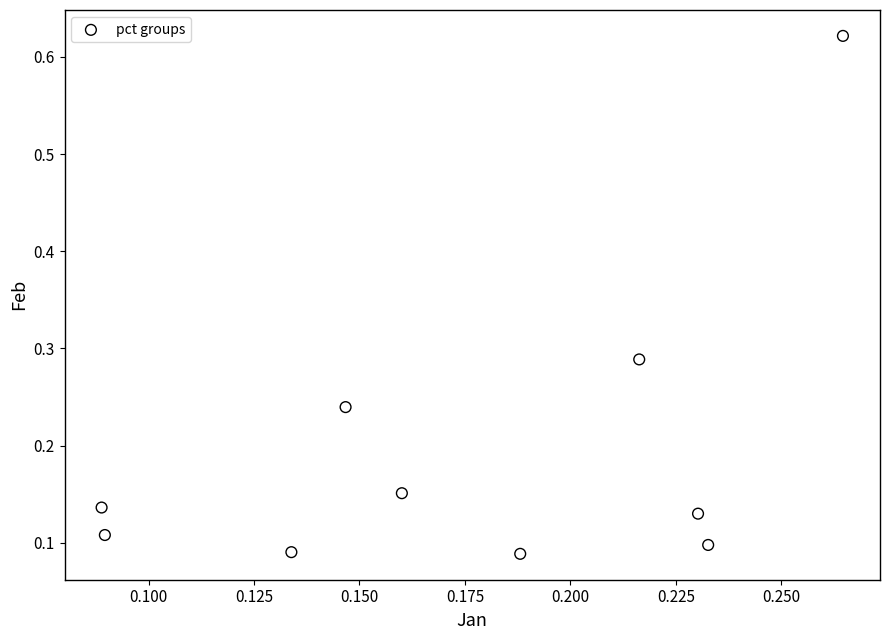

What is the range of Y values (max minus min)?

0.5